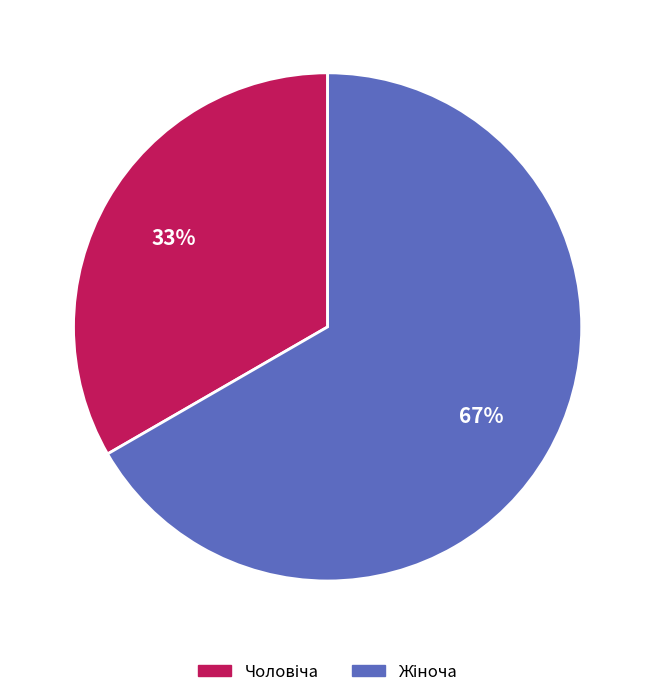

To the nearest percent, what is the average slice percentage?

50%